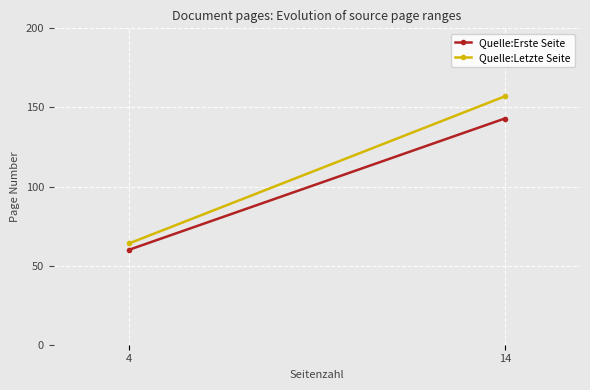

The Quelle:Letzte Seite series shows 240 at 14. True or false?

False